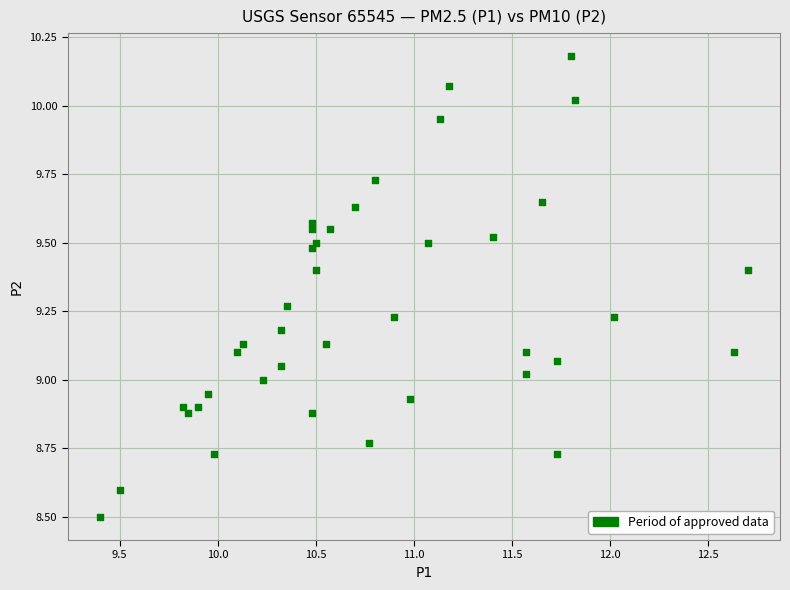

What is the range of Y values (max minus min)?

1.7